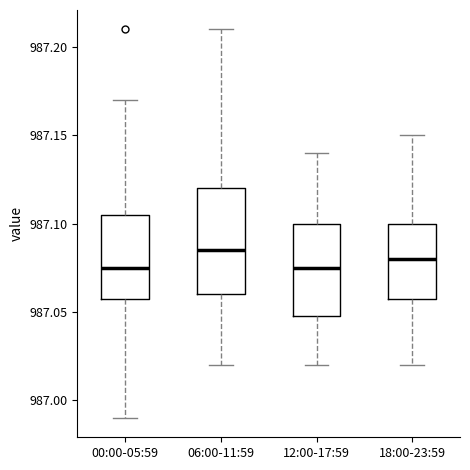

Reading left to right, read every box against the y-axis: the position of its median line, the range the box covers, and the ends of its whiskers. The values are not printed on the chart, so give them approximately, as read against the axis.

00:00-05:59: median 987.075, box 987.060 to 987.105, whiskers 986.990 to 987.170
06:00-11:59: median 987.085, box 987.060 to 987.120, whiskers 987.020 to 987.210
12:00-17:59: median 987.075, box 987.050 to 987.100, whiskers 987.020 to 987.140
18:00-23:59: median 987.080, box 987.060 to 987.100, whiskers 987.020 to 987.150